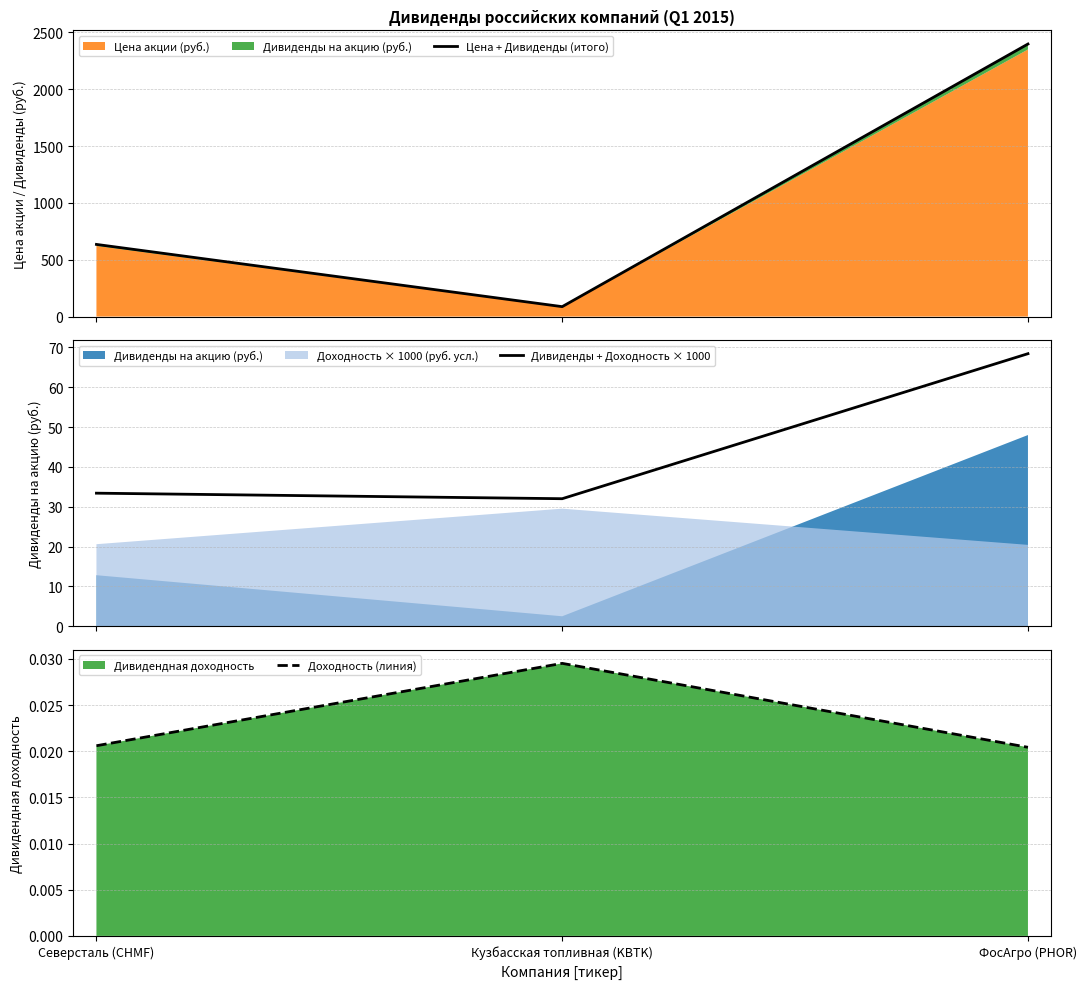

Is it true that Доходность (линия) equals 0.0 at Кузбасская топливная (KBTK)?

True